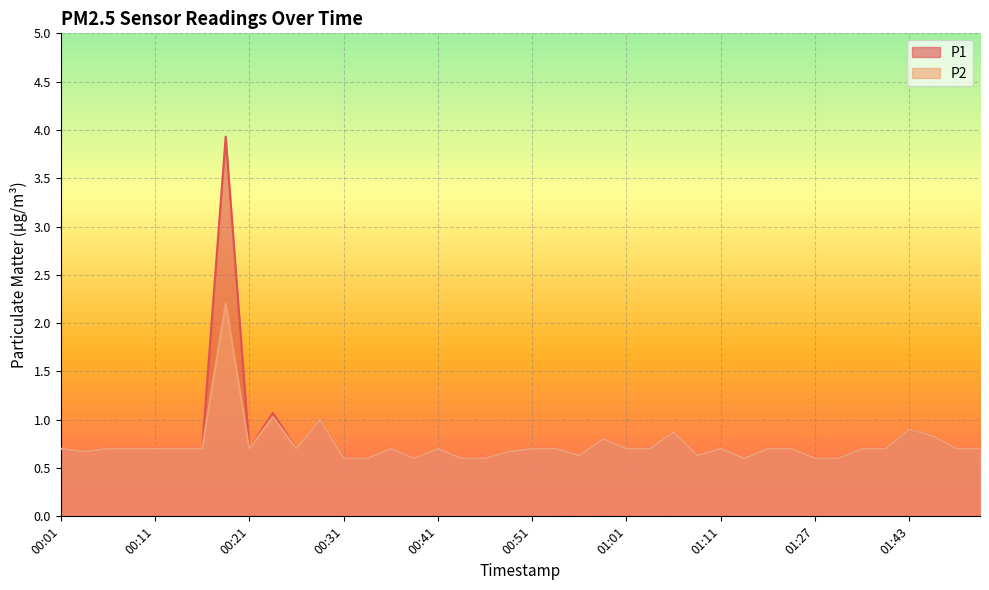

How many categories are shown in the chart?

40